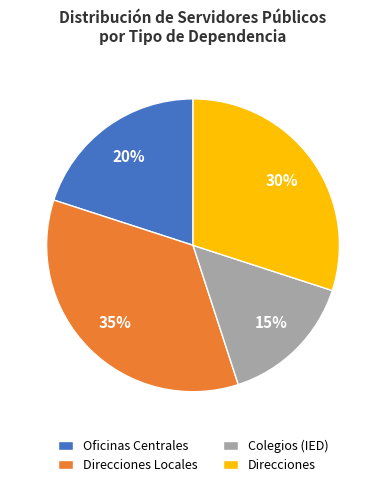

How many slices are in this pie chart?

4